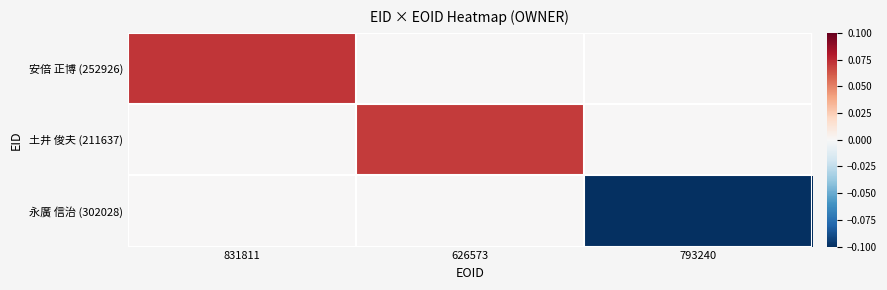

Reading right to left, what are all the values shown in this chart?

安倍 正博 (252926): 793240=0.0	626573=0.0	831811=0.1
土井 俊夫 (211637): 793240=0.0	626573=0.1	831811=0.0
永廣 信治 (302028): 793240=-0.1	626573=0.0	831811=0.0